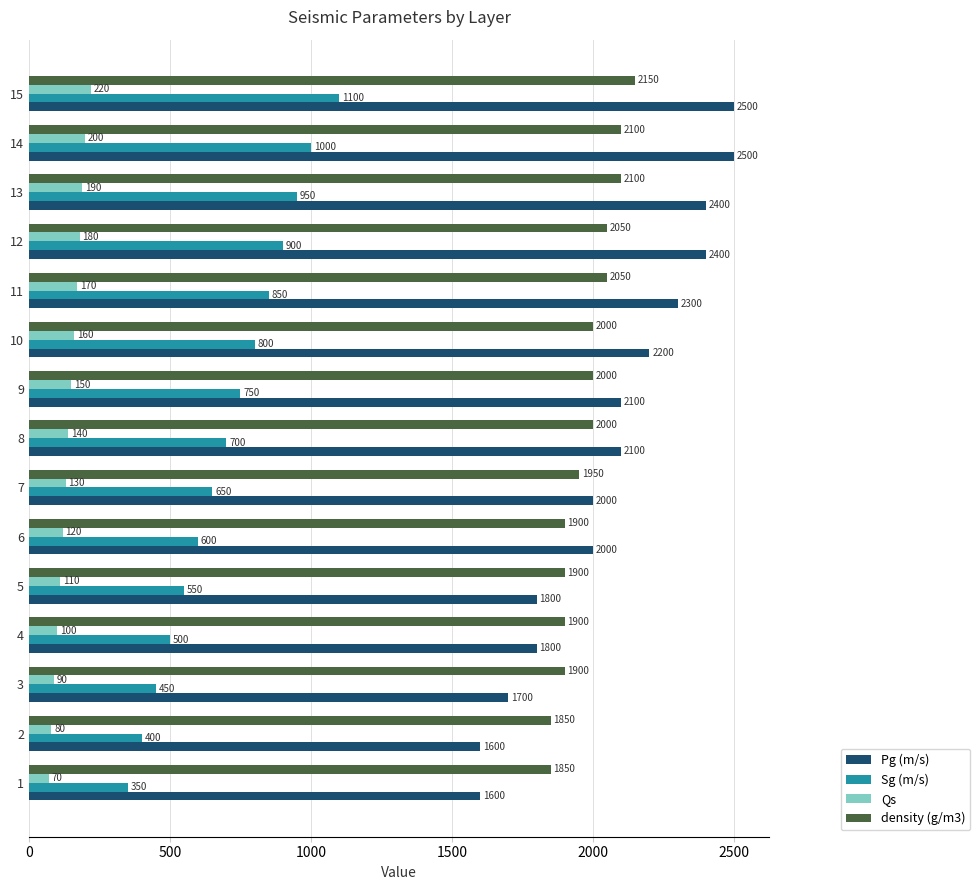

What is the total value across all series at 14?

5800